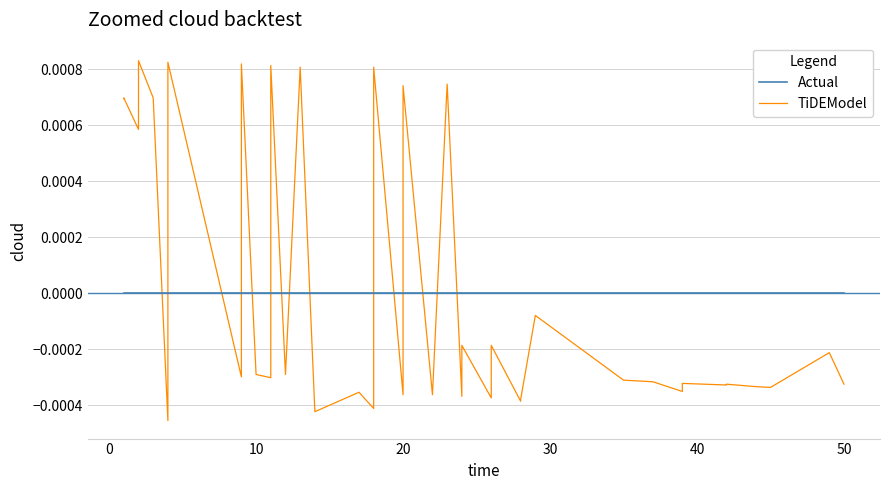

How many times do Actual and TiDEModel cross each other?

15